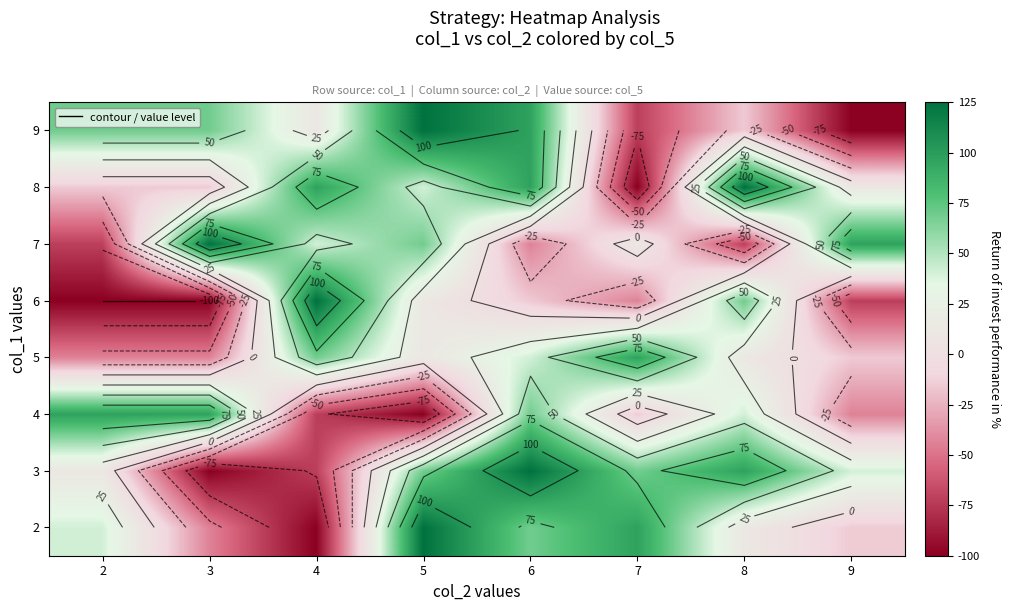

Count the number of data series in this chart.

8